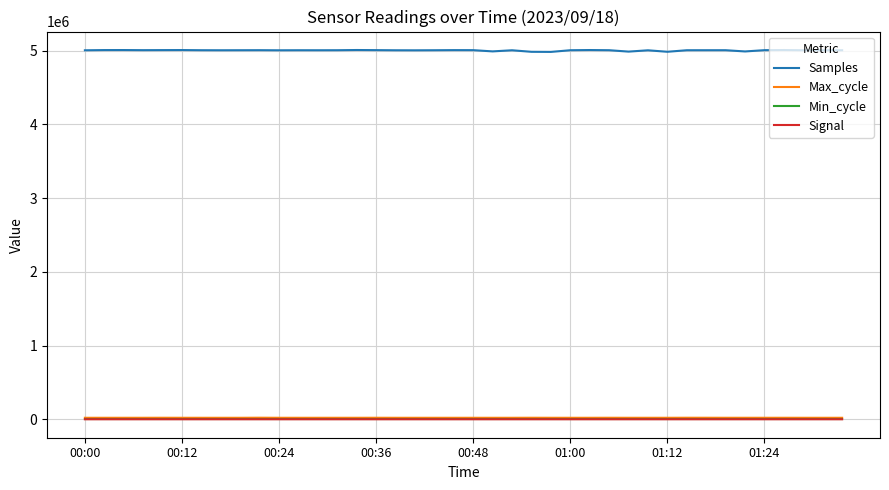

Which series has the largest total across all categories?

Samples